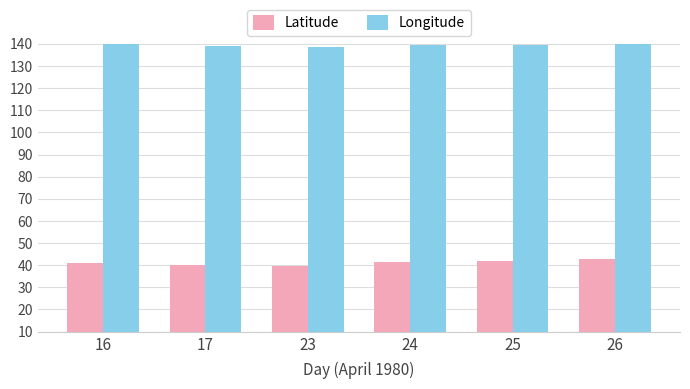

What is the difference between the Longitude values at 23 and 25?

0.9